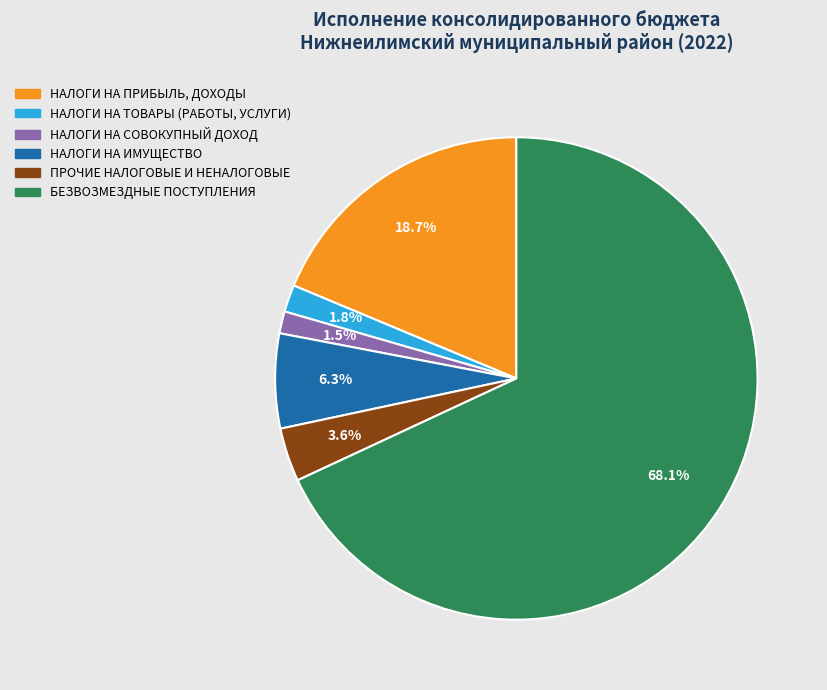

How many slices are in this pie chart?

6